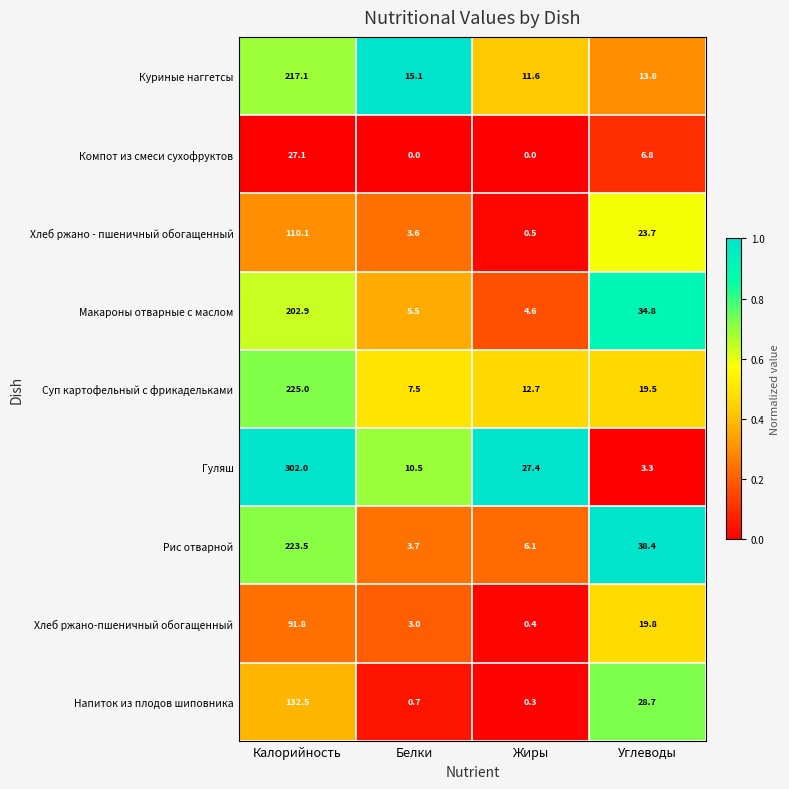

The value of Компот из смеси сухофруктов at Углеводы is 9.4. True or false?

False